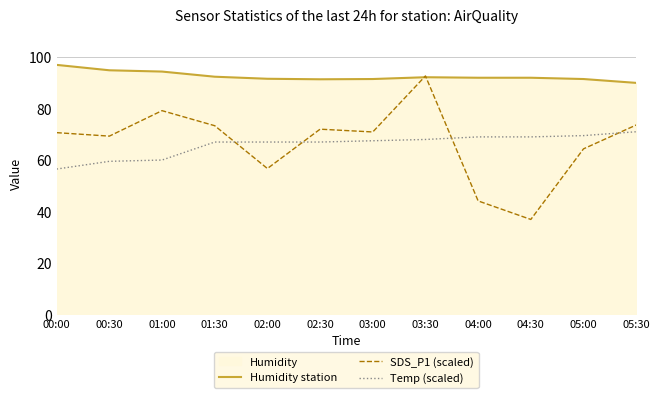

Reading left to right, list all the values displayed in this chart.

Humidity station: 00:00=97.0	00:30=94.9	01:00=94.4	01:30=92.4	02:00=91.6	02:30=91.4	03:00=91.5	03:30=92.2	04:00=92.0	04:30=92.0	05:00=91.5	05:30=90.0
SDS_P1 (scaled): 00:00=70.6	00:30=69.3	01:00=79.2	01:30=73.4	02:00=56.7	02:30=72.0	03:00=70.9	03:30=92.7	04:00=44.1	04:30=36.9	05:00=64.4	05:30=73.6
Temp (scaled): 00:00=56.5	00:30=59.5	01:00=60.0	01:30=67.0	02:00=67.0	02:30=67.0	03:00=67.5	03:30=68.0	04:00=69.0	04:30=69.0	05:00=69.5	05:30=71.0